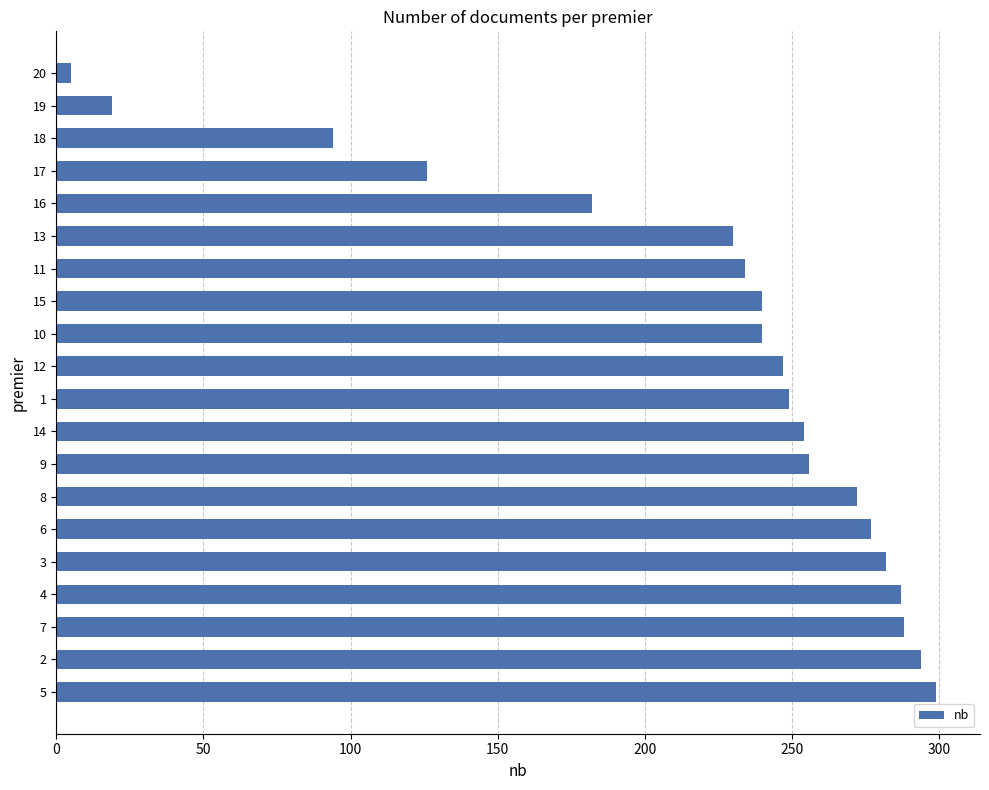

What is the ratio of the value at 2 to the value at 17?

2.3